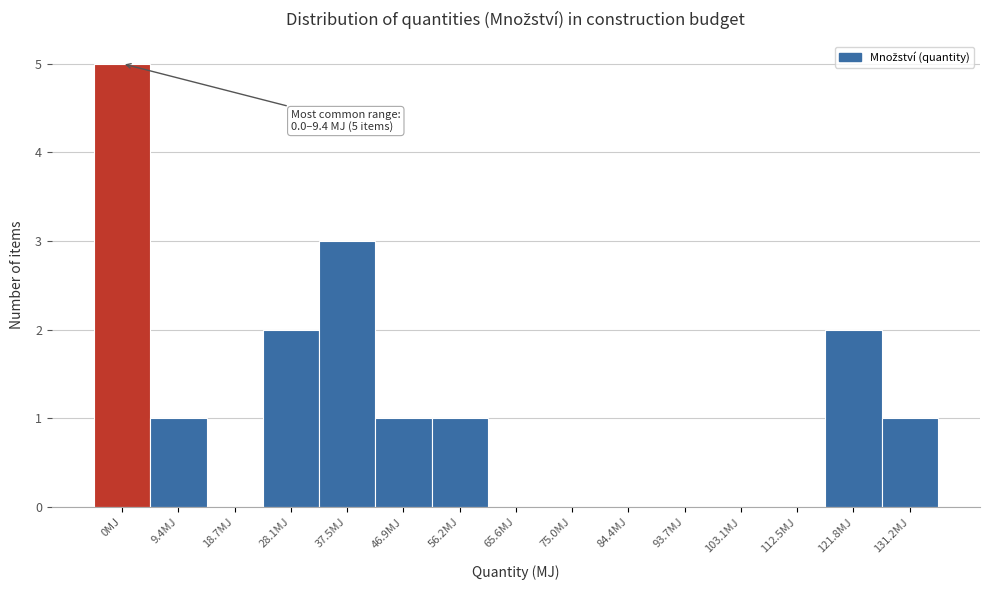

Reading right to left, list all the values displayed in this chart.

131.2MJ=1	121.8MJ=2	112.5MJ=0	103.1MJ=0	93.7MJ=0	84.4MJ=0	75.0MJ=0	65.6MJ=0	56.2MJ=1	46.9MJ=1	37.5MJ=3	28.1MJ=2	18.7MJ=0	9.4MJ=1	0MJ=5